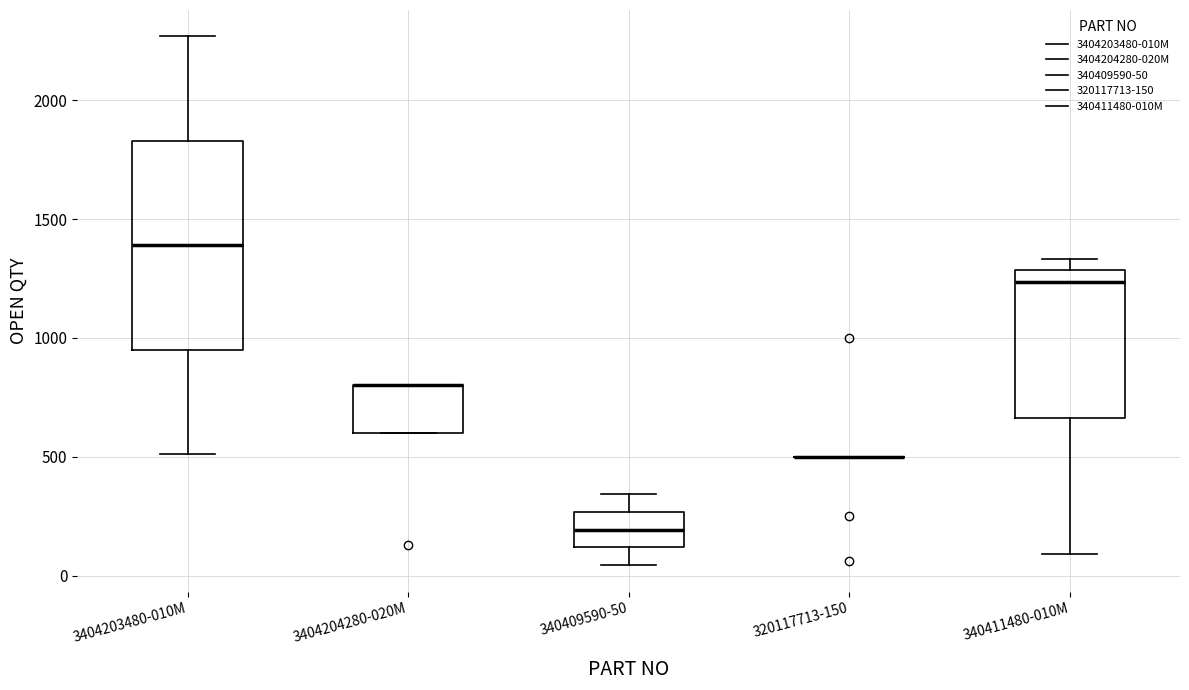

Reading left to right, read every box against the y-axis: the position of its median line, the range the box covers, and the ends of its whiskers. The values are not printed on the chart, so give them approximately, as read against the axis.

3404203480-010M: median 1400, box 950 to 1850, whiskers 500 to 2250
3404204280-020M: median 800 (drawn on the box's upper edge), box 600 to 800, whiskers 600 to 800
340409590-50: median 200, box 100 to 250, whiskers 50 to 350
320117713-150: box collapsed to a line at 500, whiskers 500 to 500
340411480-010M: median 1250, box 650 to 1300, whiskers 100 to 1350